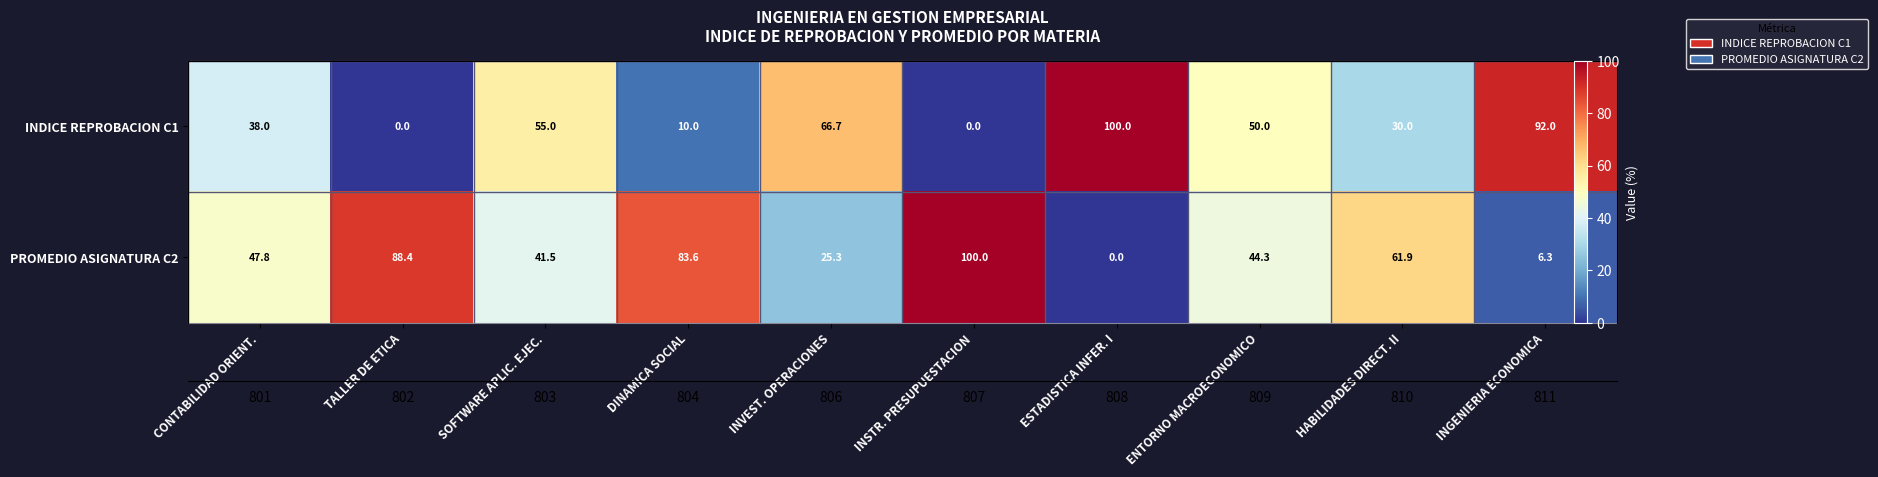

True or false: PROMEDIO ASIGNATURA C2 has a value of 61.9 at HABILIDADES DIRECT. II.

True